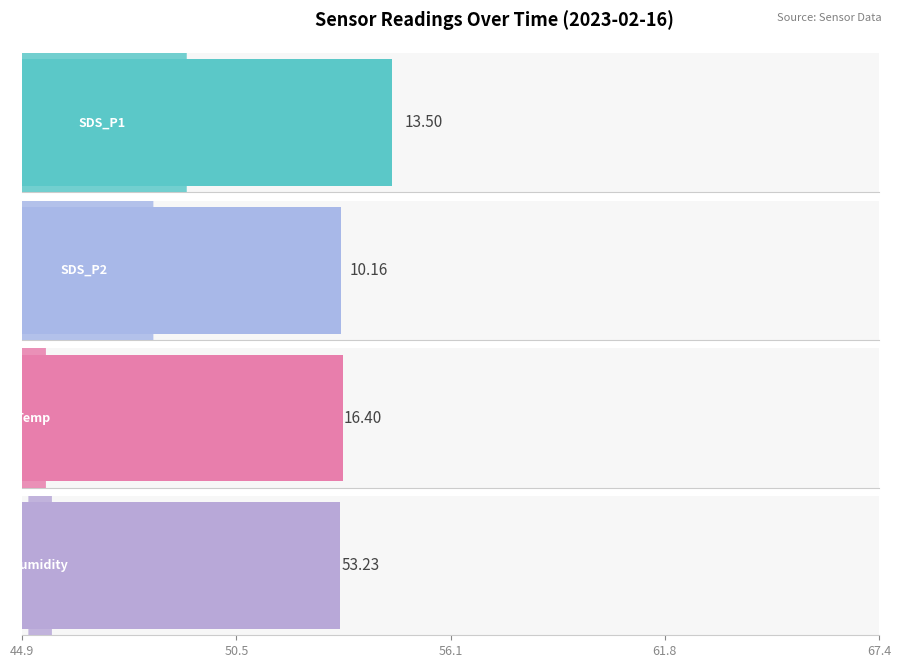

What is the sum of the Humidity values at 00:24 and 00:19?

107.0